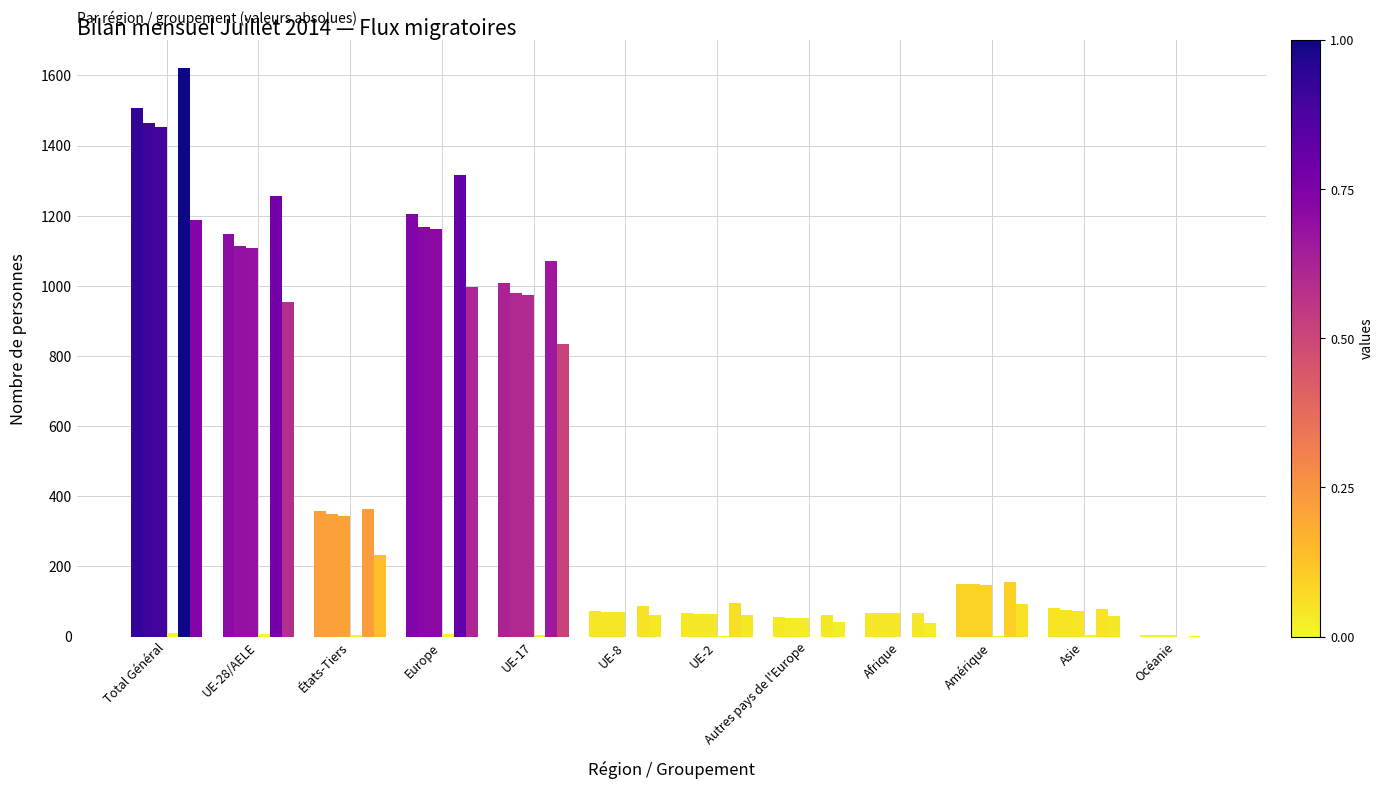

Reading left to right, what are all the values shown in this chart?

Augmentations (col_1): Total Général=1507	UE-28/AELE=1148	États-Tiers=359	Europe=1205	UE-17=1009	UE-8=72	UE-2=67	Autres pays de l'Europe=57	Afrique=67	Amérique=151	Asie=80	Océanie=4
Total entrées (col_2): Total Général=1463	UE-28/AELE=1113	États-Tiers=350	Europe=1167	UE-17=979	UE-8=70	UE-2=64	Autres pays de l'Europe=54	Afrique=66	Amérique=149	Asie=77	Océanie=4
Immigrations effectives (col_3): Total Général=1452	UE-28/AELE=1107	États-Tiers=345	Europe=1161	UE-17=974	UE-8=70	UE-2=63	Autres pays de l'Europe=54	Afrique=66	Amérique=147	Asie=74	Océanie=4
Réactivations (col_5): Total Général=11	UE-28/AELE=6	États-Tiers=5	Europe=6	UE-17=5	UE-8=0	UE-2=1	Autres pays de l'Europe=0	Afrique=0	Amérique=2	Asie=3	Océanie=0
Total départs (col_7): Total Général=1620	UE-28/AELE=1255	États-Tiers=365	Europe=1317	UE-17=1072	UE-8=88	UE-2=95	Autres pays de l'Europe=62	Afrique=68	Amérique=155	Asie=78	Océanie=2
Émigrations effectives (col_8): Total Général=1187	UE-28/AELE=955	États-Tiers=232	Europe=996	UE-17=835	UE-8=60	UE-2=60	Autres pays de l'Europe=41	Afrique=39	Amérique=93	Asie=59	Océanie=0